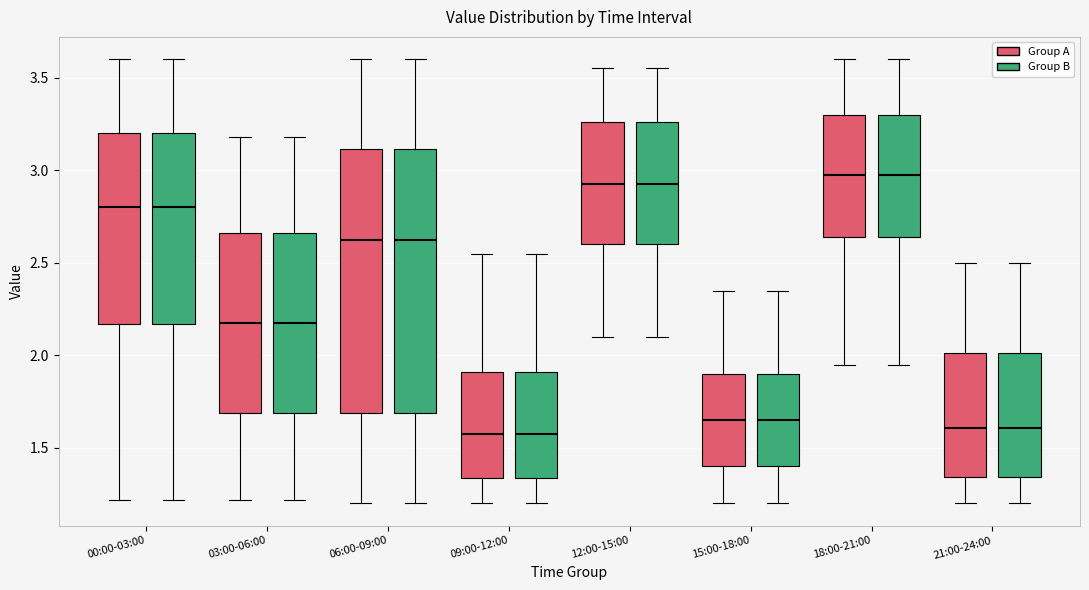

Reading left to right, read every box against the y-axis: the position of its median line, the range the box covers, and the ends of its whiskers. The values are not printed on the chart, so give them approximately, as read against the axis.

00:00-03:00 (Group A): median 2.80, box 2.15 to 3.20, whiskers 1.20 to 3.60
00:00-03:00 (Group B): median 2.80, box 2.15 to 3.20, whiskers 1.20 to 3.60
03:00-06:00 (Group A): median 2.20, box 1.70 to 2.65, whiskers 1.20 to 3.20
03:00-06:00 (Group B): median 2.20, box 1.70 to 2.65, whiskers 1.20 to 3.20
06:00-09:00 (Group A): median 2.65, box 1.70 to 3.10, whiskers 1.20 to 3.60
06:00-09:00 (Group B): median 2.65, box 1.70 to 3.10, whiskers 1.20 to 3.60
09:00-12:00 (Group A): median 1.60, box 1.35 to 1.90, whiskers 1.20 to 2.55
09:00-12:00 (Group B): median 1.60, box 1.35 to 1.90, whiskers 1.20 to 2.55
12:00-15:00 (Group A): median 2.95, box 2.60 to 3.25, whiskers 2.10 to 3.55
12:00-15:00 (Group B): median 2.95, box 2.60 to 3.25, whiskers 2.10 to 3.55
15:00-18:00 (Group A): median 1.65, box 1.40 to 1.90, whiskers 1.20 to 2.35
15:00-18:00 (Group B): median 1.65, box 1.40 to 1.90, whiskers 1.20 to 2.35
18:00-21:00 (Group A): median 3.00, box 2.65 to 3.30, whiskers 1.95 to 3.60
18:00-21:00 (Group B): median 3.00, box 2.65 to 3.30, whiskers 1.95 to 3.60
21:00-24:00 (Group A): median 1.60, box 1.35 to 2.00, whiskers 1.20 to 2.50
21:00-24:00 (Group B): median 1.60, box 1.35 to 2.00, whiskers 1.20 to 2.50